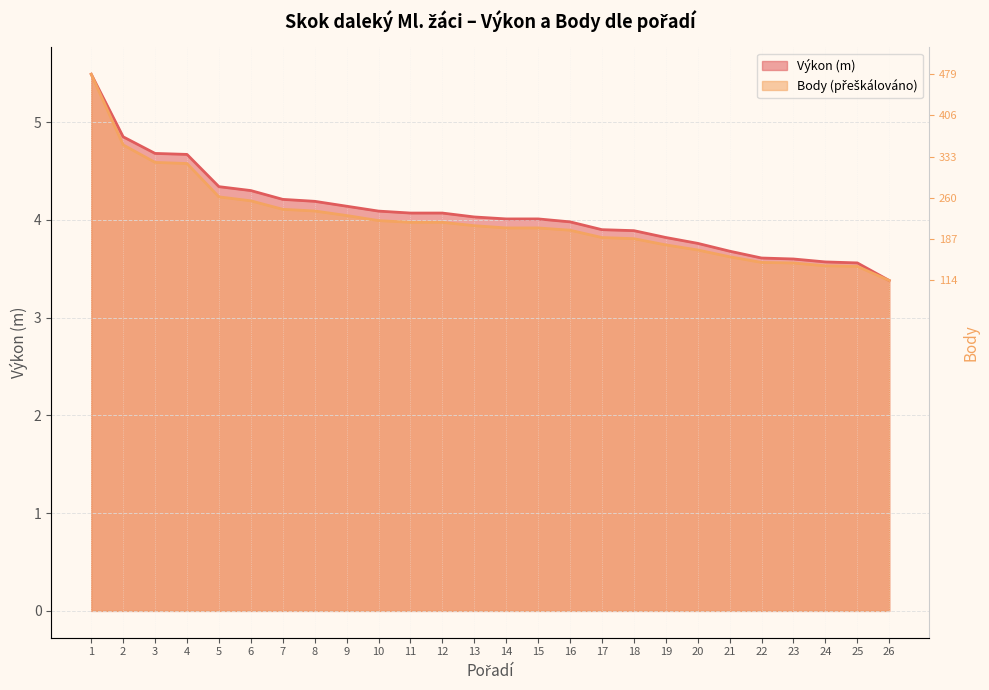

Reading left to right, transcribe all the data shown in this chart.

Výkon: 1=5.5	2=4.8	3=4.7	4=4.7	5=4.3	6=4.3	7=4.2	8=4.2	9=4.1	10=4.1	11=4.1	12=4.1	13=4.0	14=4.0	15=4.0	16=4.0	17=3.9	18=3.9	19=3.8	20=3.8	21=3.7	22=3.6	23=3.6	24=3.6	25=3.6	26=3.4
Body: 1=5.5	2=4.8	3=4.6	4=4.6	5=4.2	6=4.2	7=4.1	8=4.1	9=4.0	10=4.0	11=4.0	12=4.0	13=3.9	14=3.9	15=3.9	16=3.9	17=3.8	18=3.8	19=3.7	20=3.7	21=3.6	22=3.6	23=3.6	24=3.5	25=3.5	26=3.4